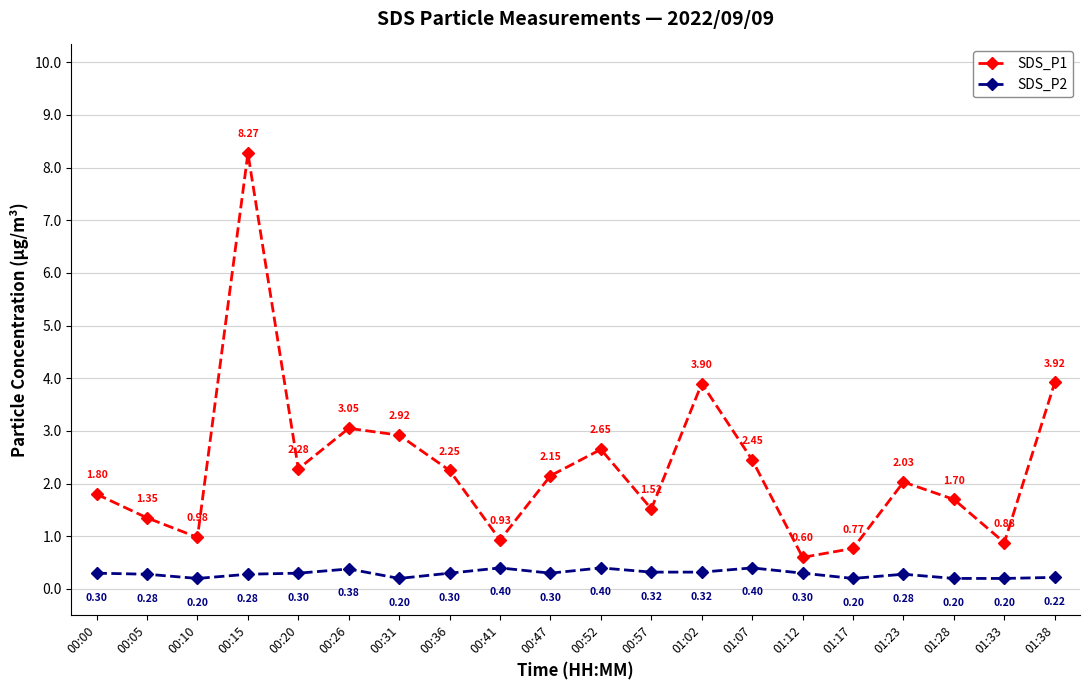

What is the difference between the second highest and second lowest values in the SDS_P2 series?

0.2